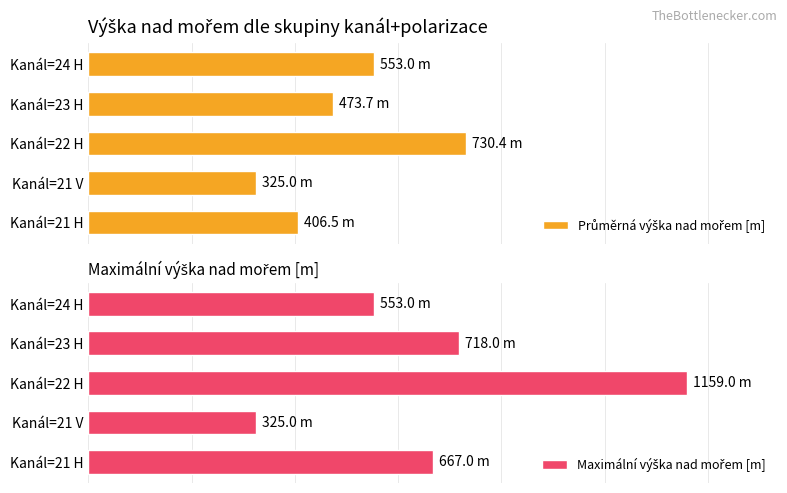

Between Kanál=21 V and Kanál=22 H, which series saw the biggest shift?

Maximální výška nad mořem [m]